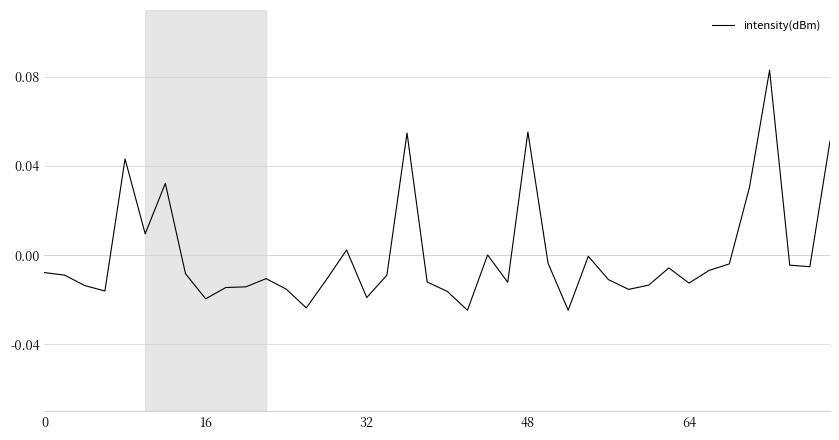

Is it true that the value at 48 is 0.0?

False